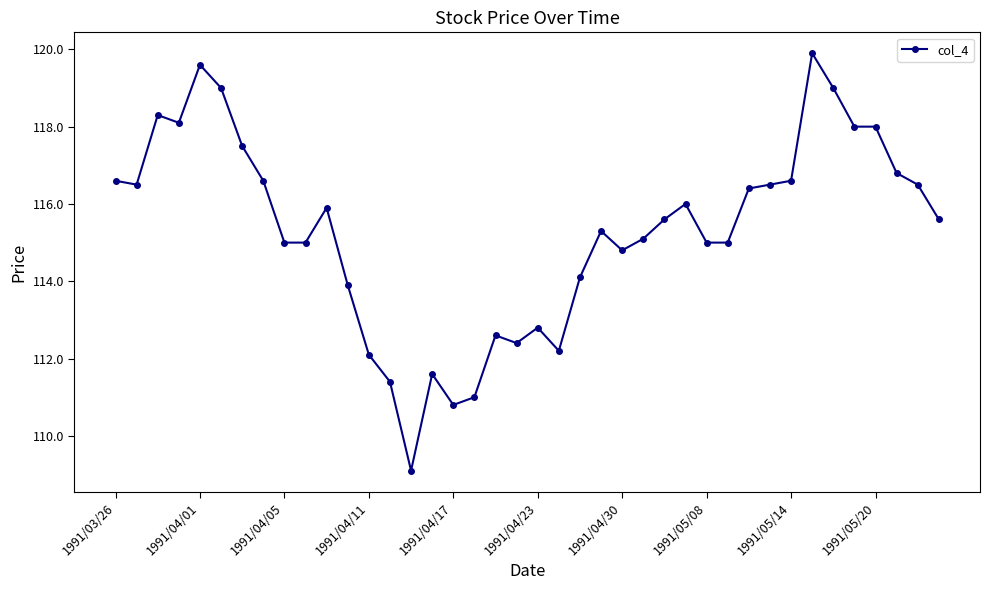

What is the value of the 40th point from the left?

115.6